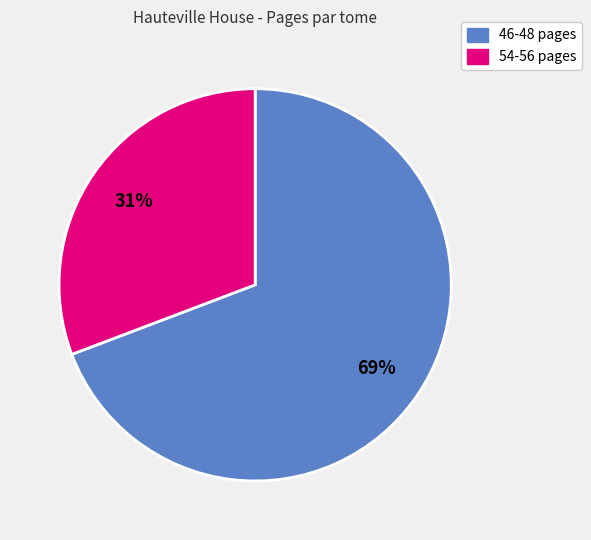

Does any single category account for the majority?

Yes